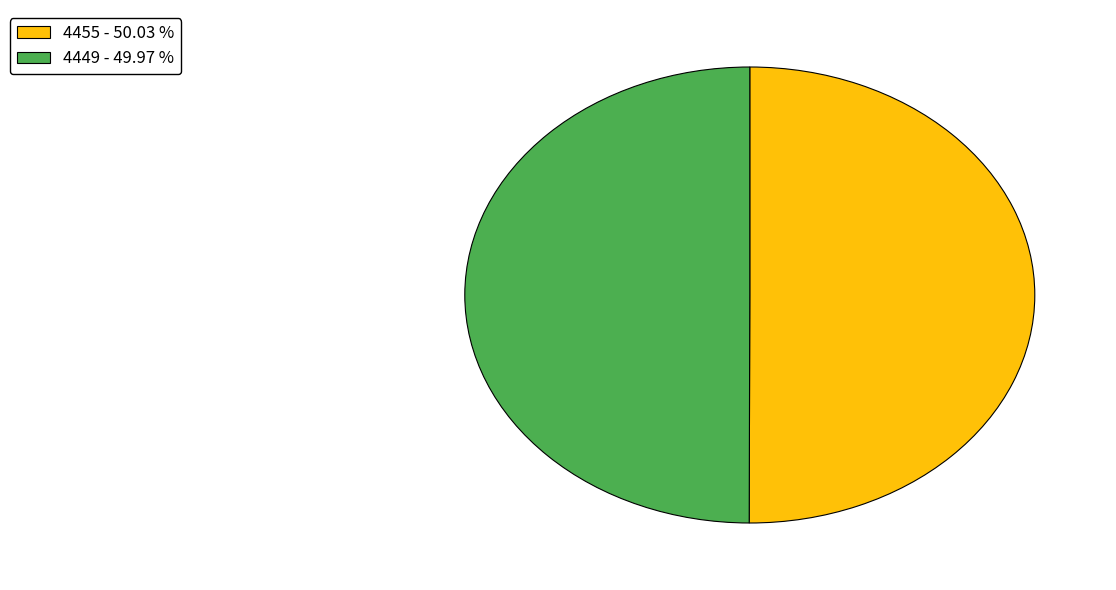

Is the sum of 4449 - 49.97 % and 4455 - 50.03 % greater than half?

Yes